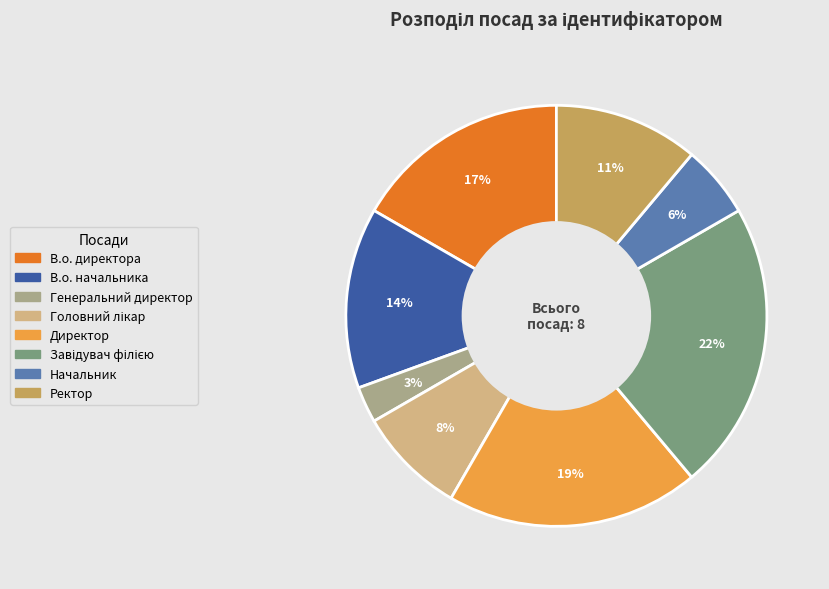

Is it true that В.о. директора is 7% of the pie?

False